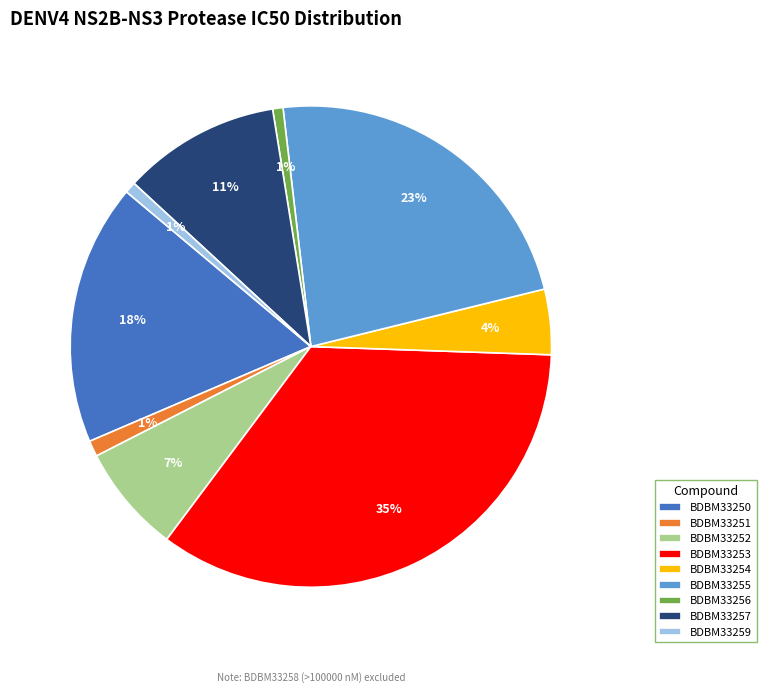

To the nearest percent, what is the average slice percentage?

11%